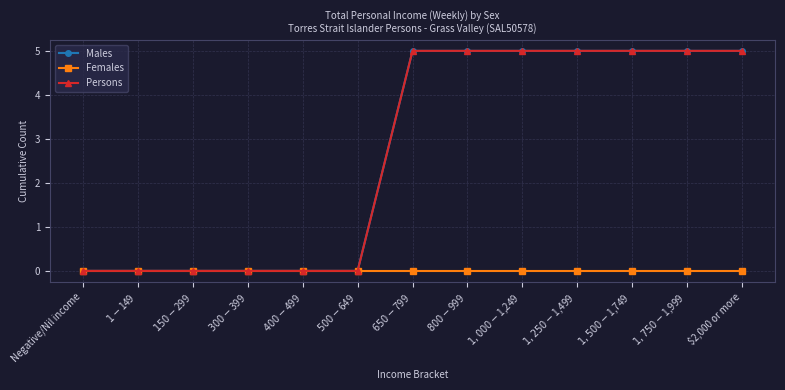

Which series has the largest range (max minus min)?

Males